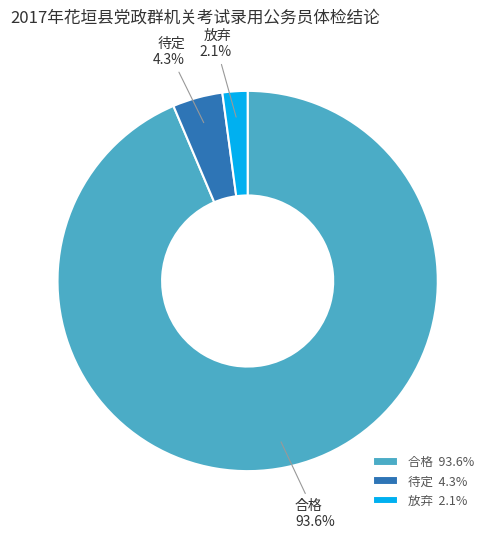

To the nearest percent, what is the average slice percentage?

33%